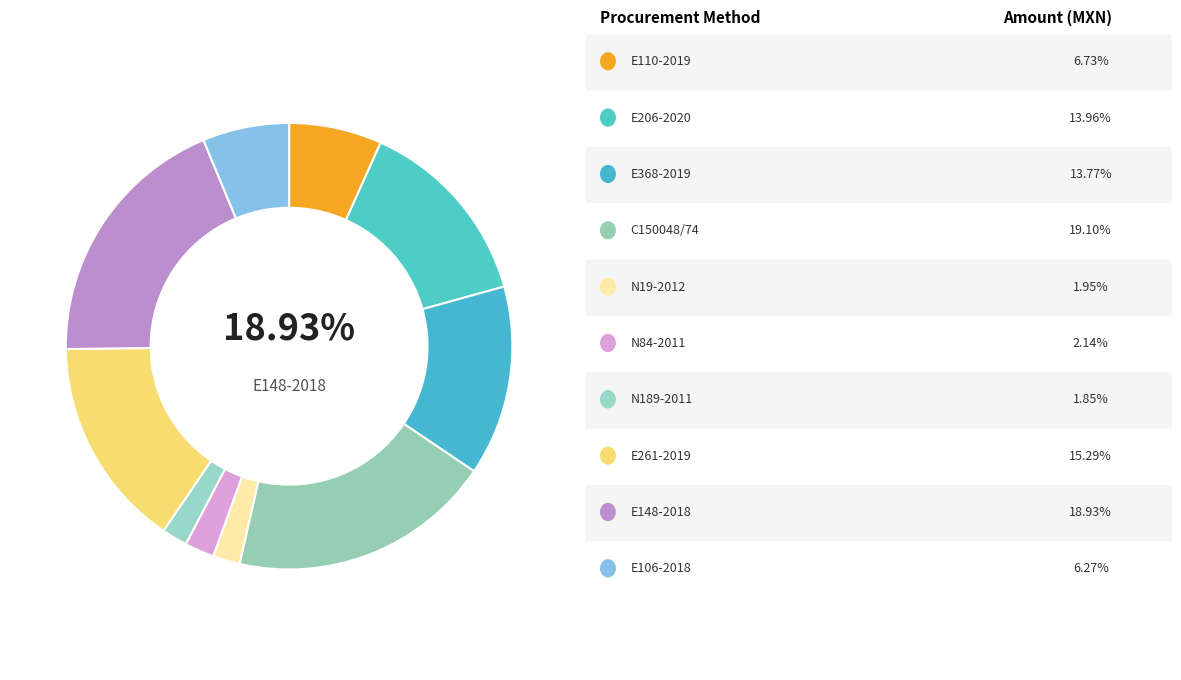

What is the change in value from INVITACIÓN A CUANDO MENOS 3 PERSONAS (E110-2019) to Invitación a Cuando Menos 3 Personas (E148-2018)?

+2138848.3